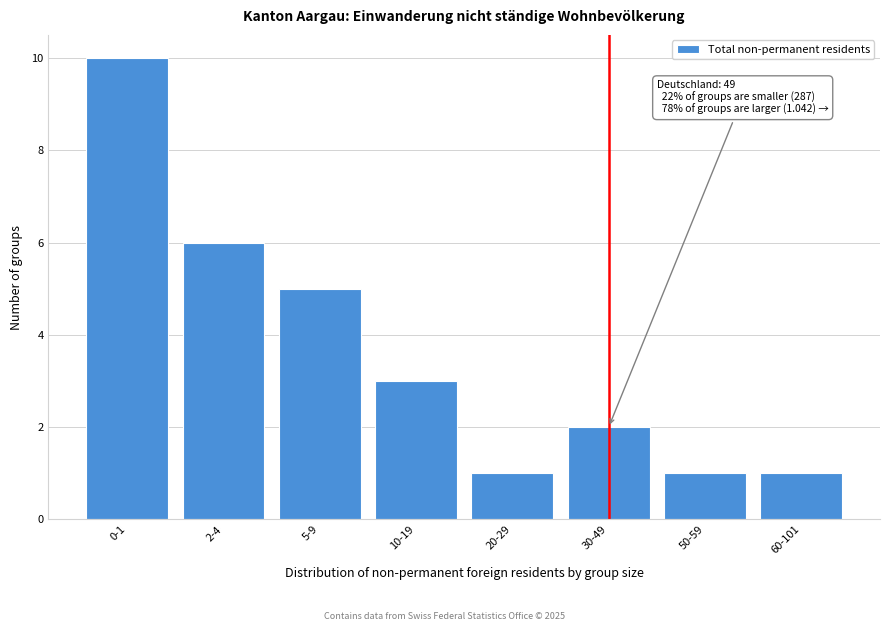

Reading left to right, what are all the values shown in this chart?

10	6	5	3	1	2	1	1